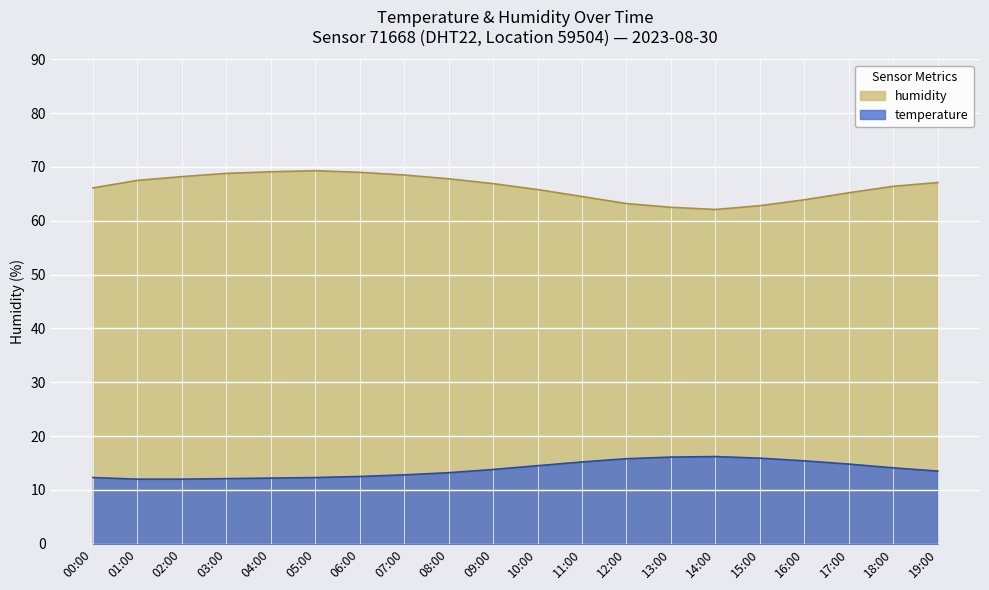

What is the label of the 2nd point from the left?

01:00